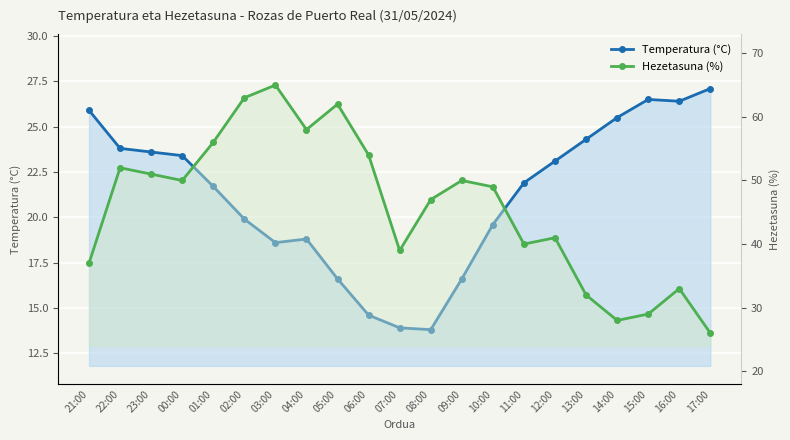

What is the label of the 14th point from the right?

04:00